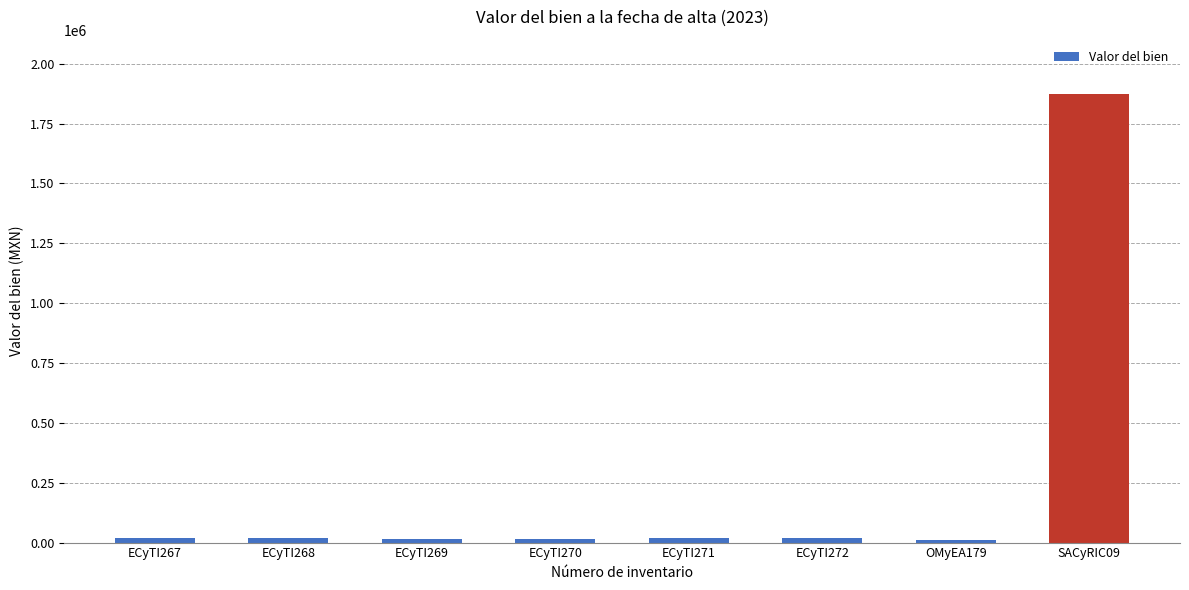

What is the smallest value displayed?

9164.0